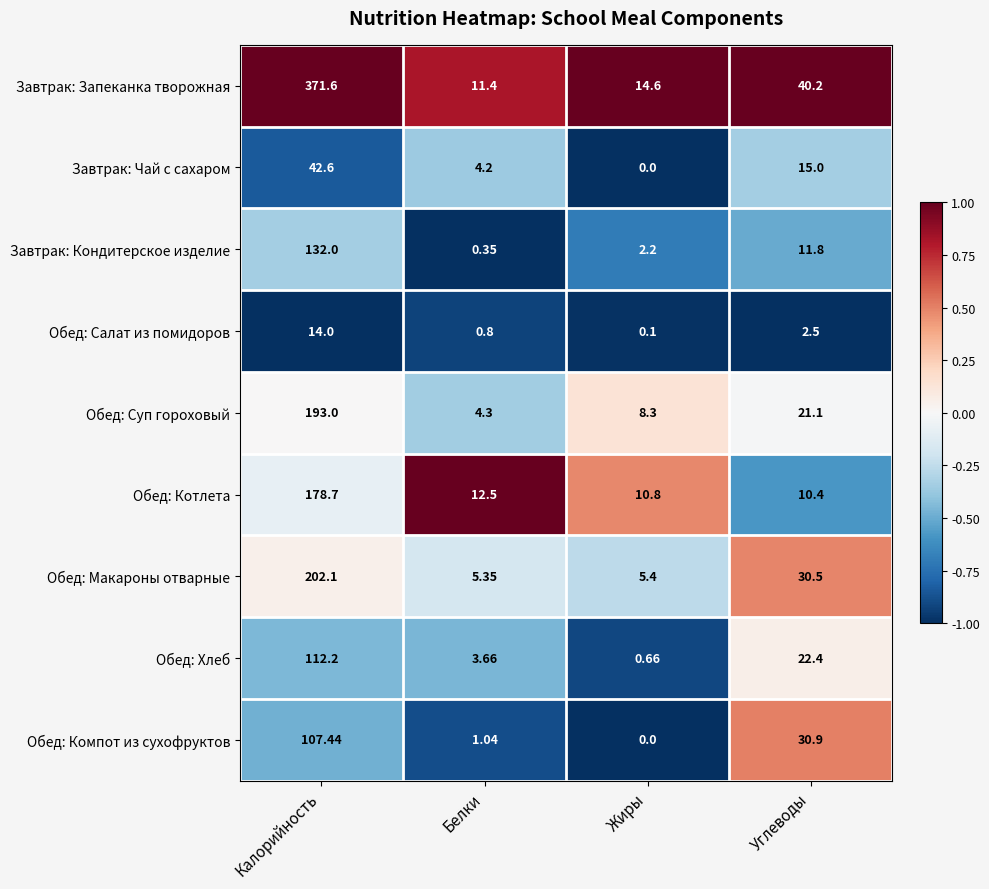

How many values in the Завтрак: Кондитерское изделие series exceed 11?

2